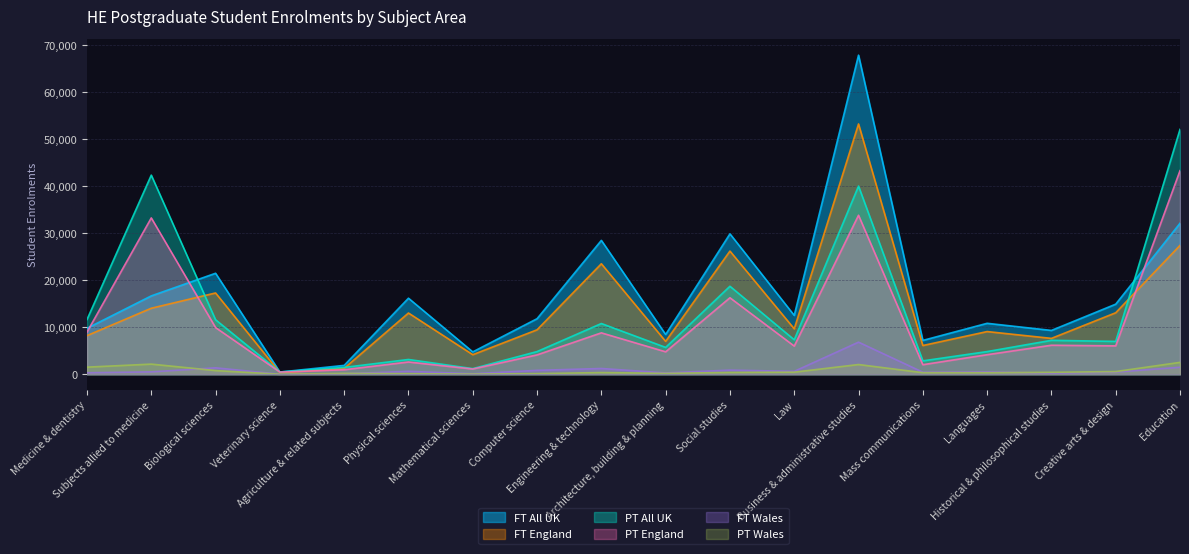

Which series has the largest range (max minus min)?

FT All UK